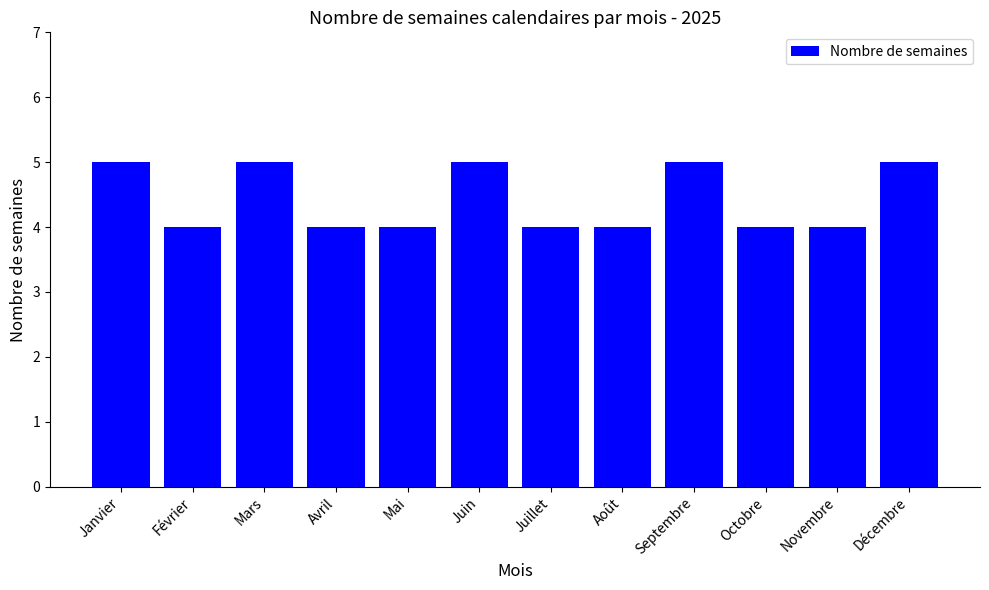

Reading left to right, what are all the values shown in this chart?

Janvier=5	Février=4	Mars=5	Avril=4	Mai=4	Juin=5	Juillet=4	Août=4	Septembre=5	Octobre=4	Novembre=4	Décembre=5